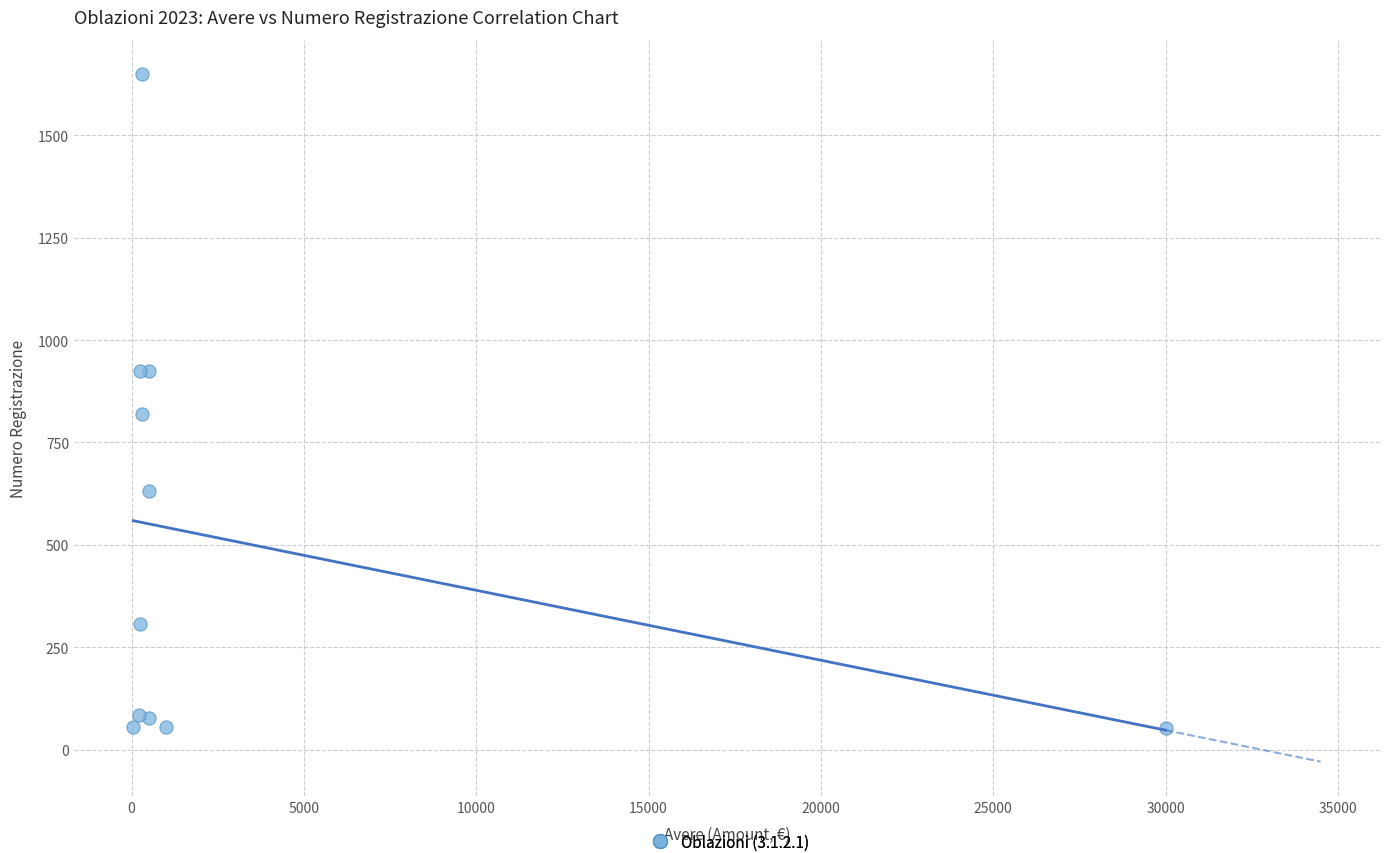

What Y value in the scatter plot is closest to 851?

819